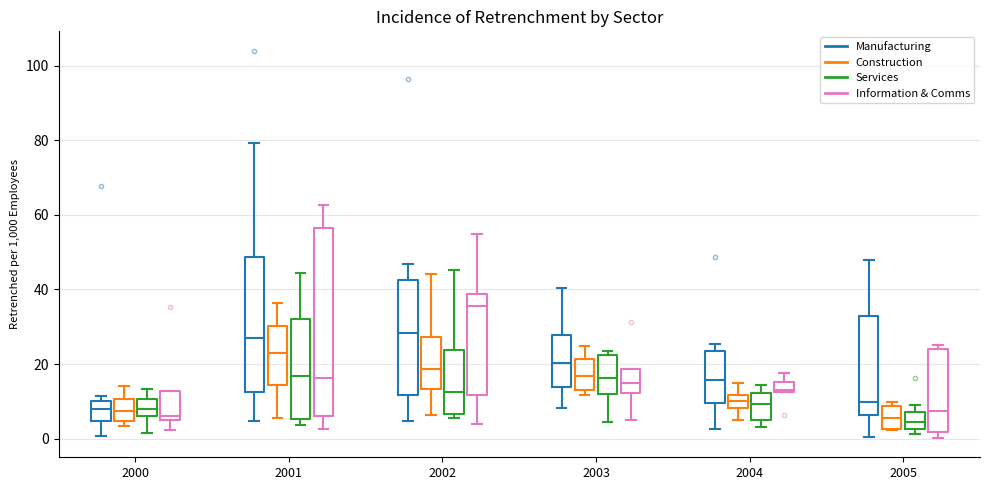

Where is the lower edge of the box for 2000 (Information & Comms) on the y-axis? The values are not printed on the chart, so give them approximately, as read against the axis.

6